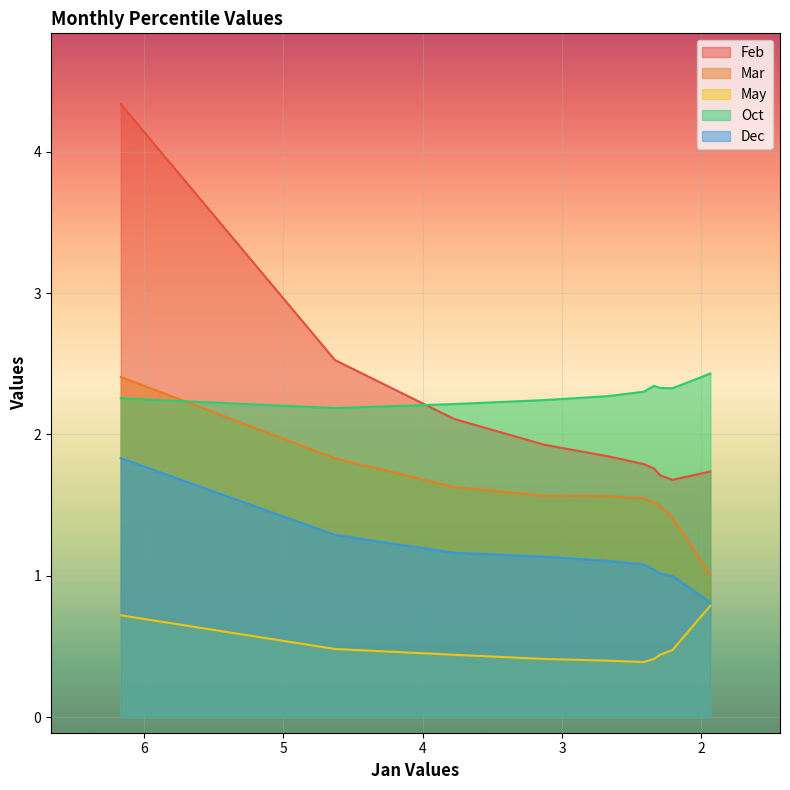

At pct05, list the series in order from smallest to largest.

May, Dec, Oct, Mar, Feb